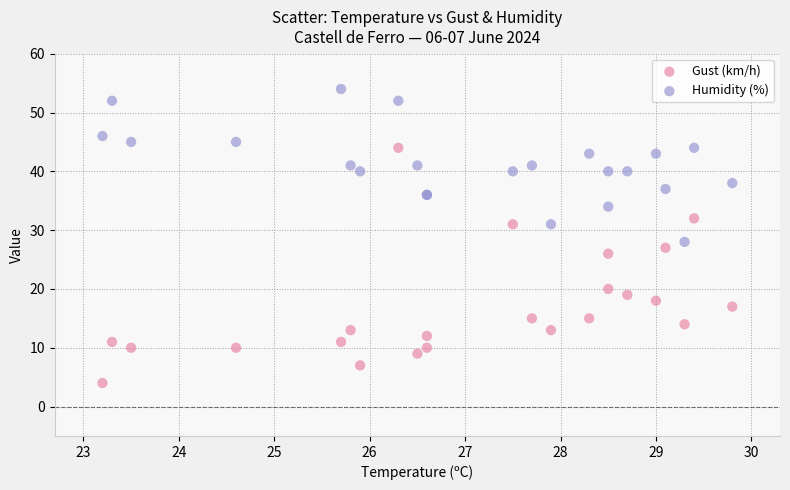

Which series has the largest Y range (max minus min)?

Gust (km/h)